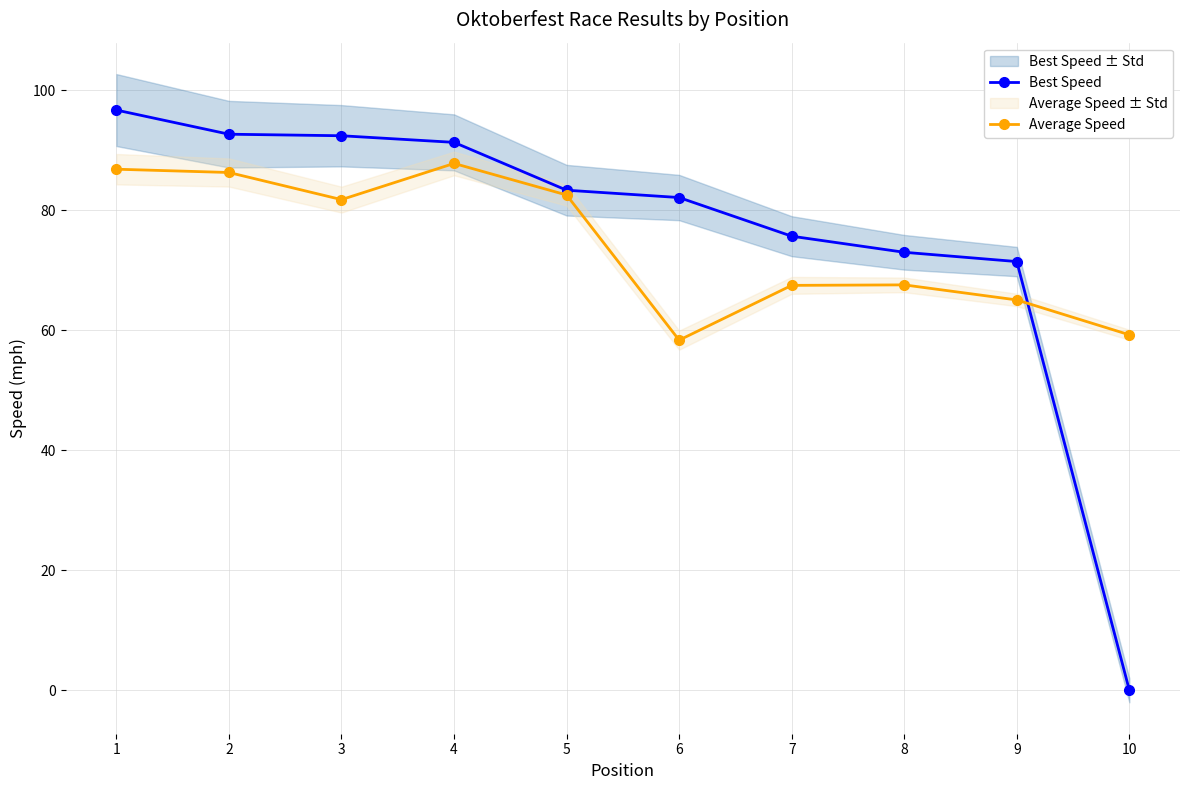

What are all the series names shown in the legend?

Best Speed, Average Speed